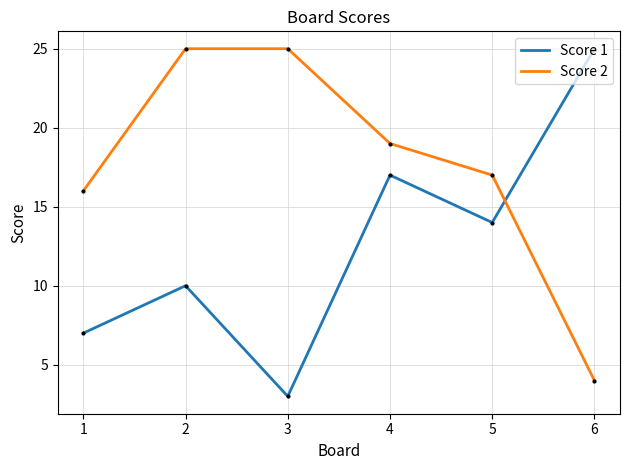

The Score 1 series shows 25 at 6. True or false?

True